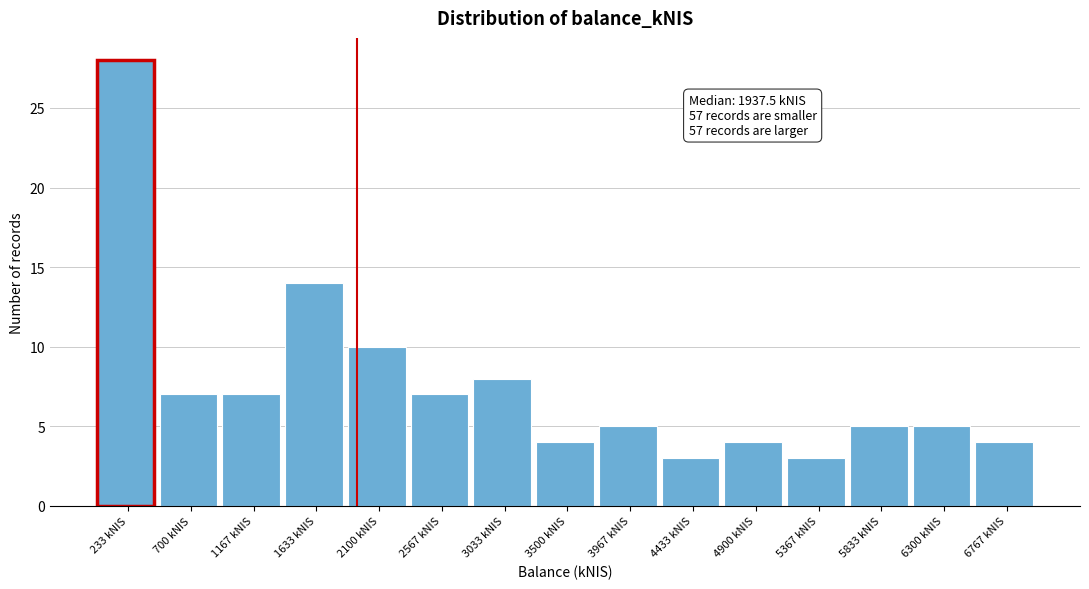

Which range on the x-axis has the tallest bar?

0 to 450